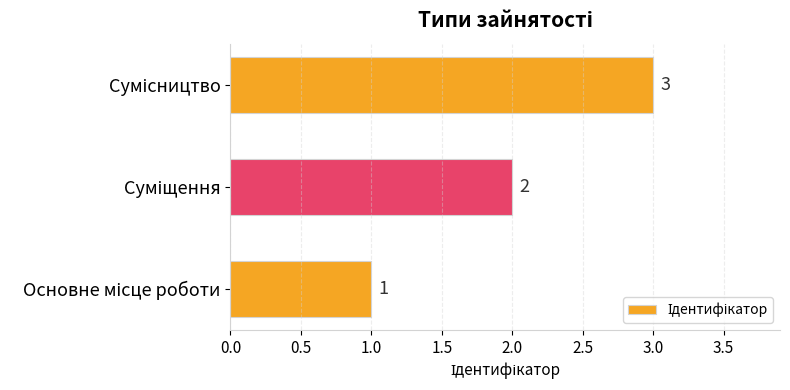

Does the chart contain stacked bars?

No